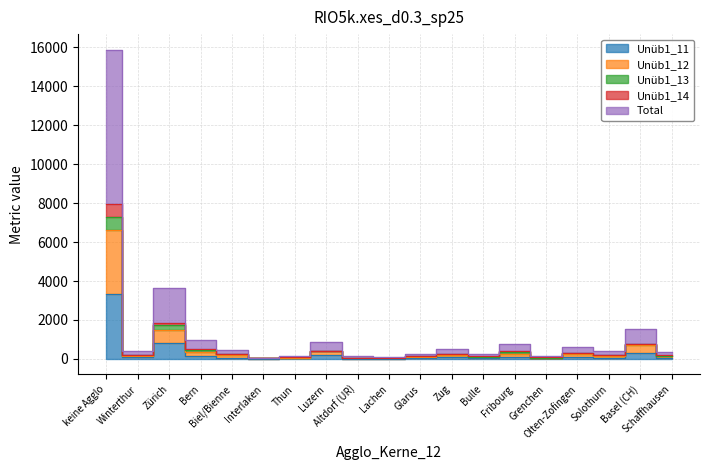

The Unüb1_14 series shows 45.1 at Lachen. True or false?

True